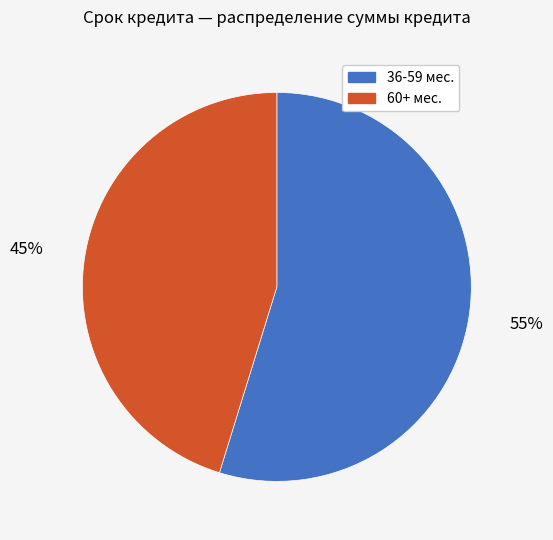

Is the sum of 36-59 мес. and 60+ мес. greater than half?

Yes